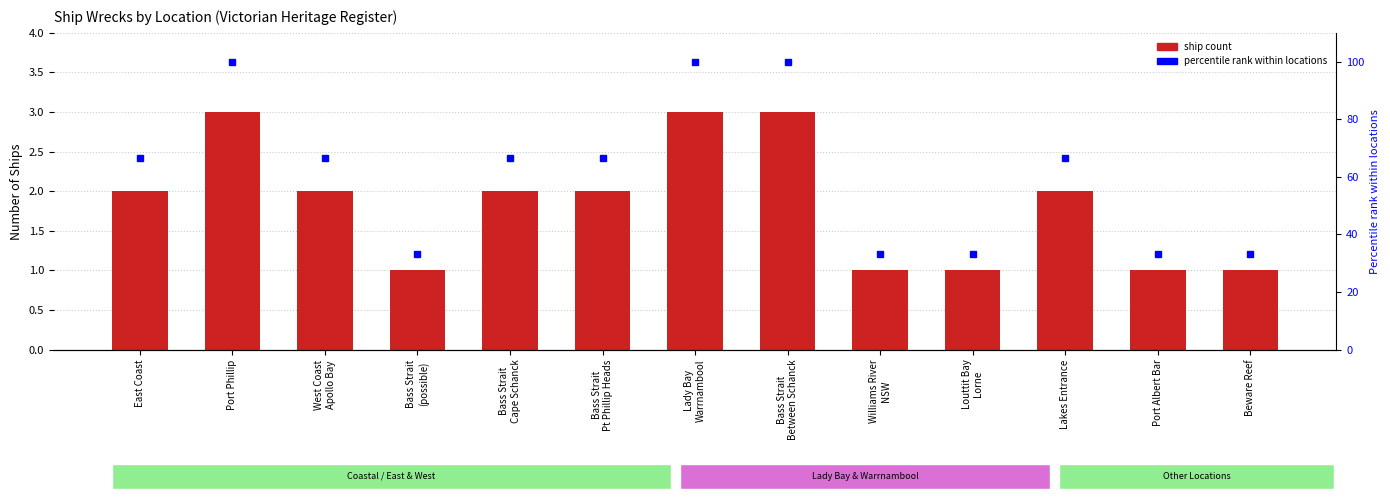

Count the number of data series in this chart.

2